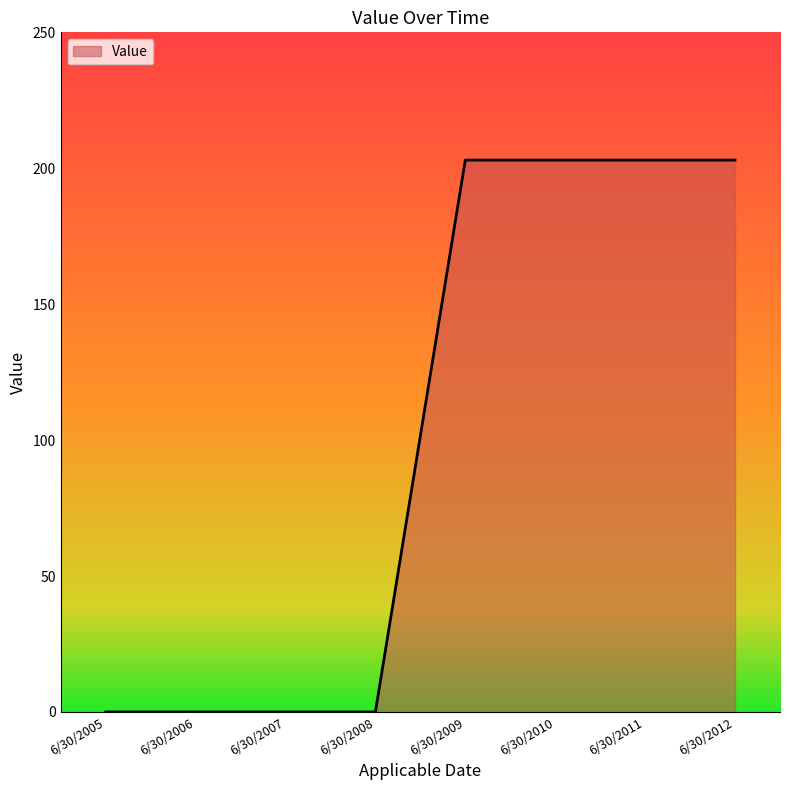

Count the number of data series in this chart.

1